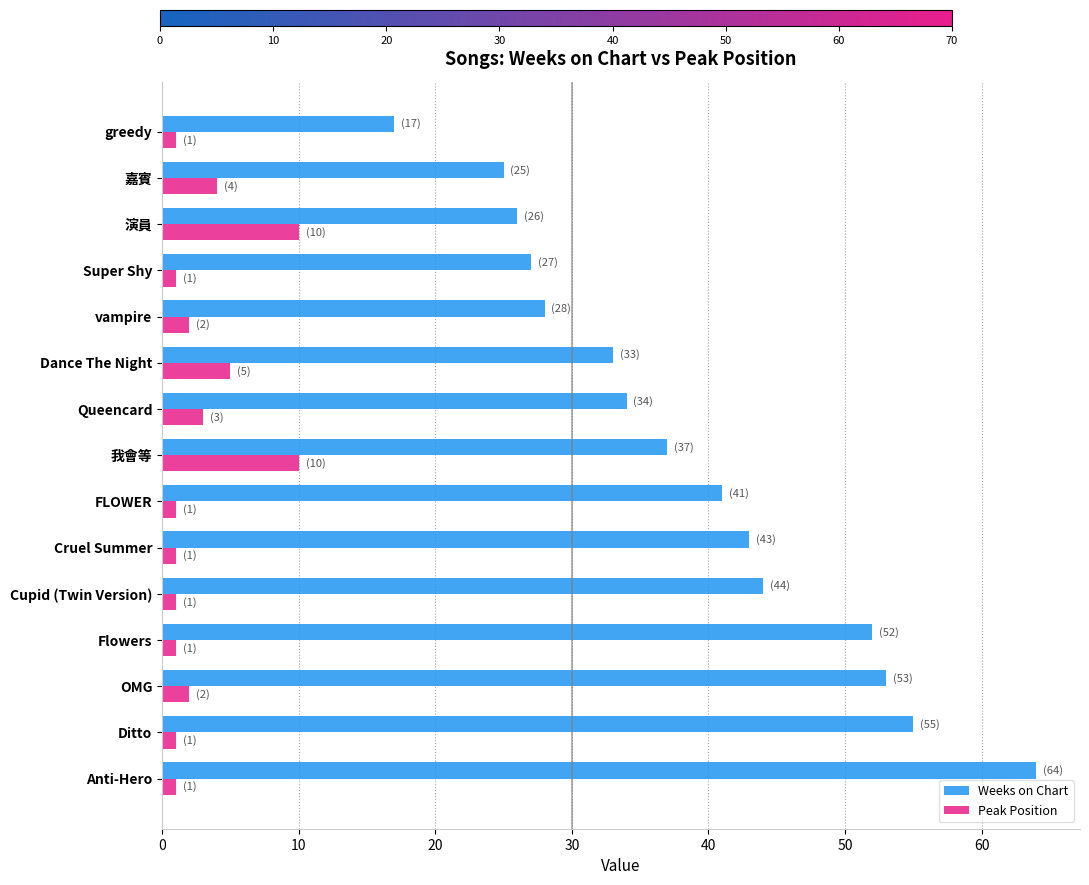

List the series in order of their peak value, lowest first.

Peak Position, Weeks on Chart